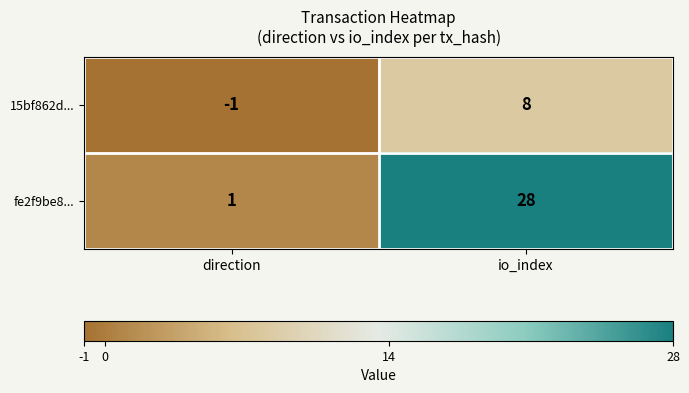

Which label corresponds to the smallest value in the chart?

direction